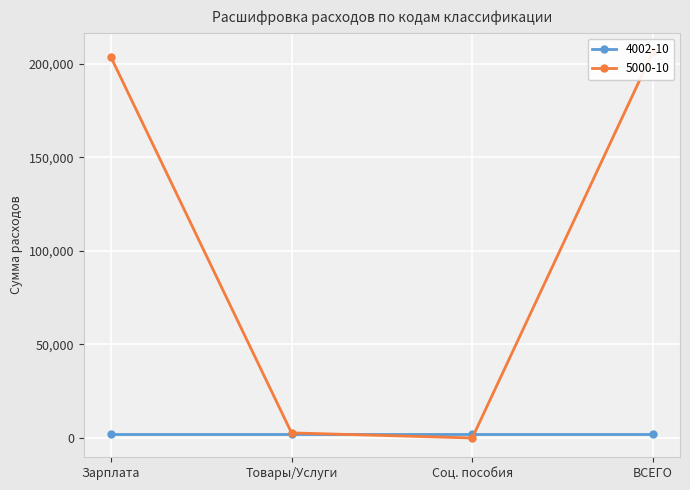

Rank the categories by value from lowest to highest.

Соц. пособия, Товары/Услуги, Зарплата, ВСЕГО